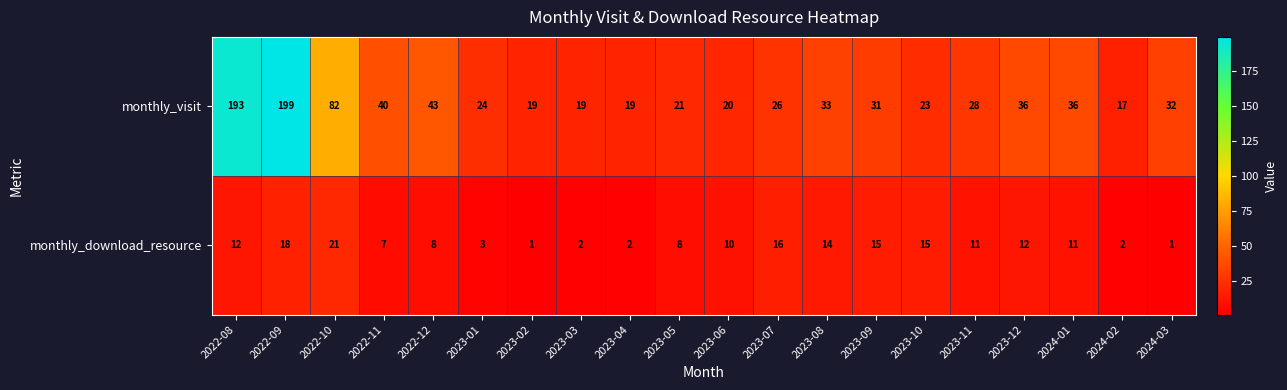

What is the minimum value shown in the chart?

1